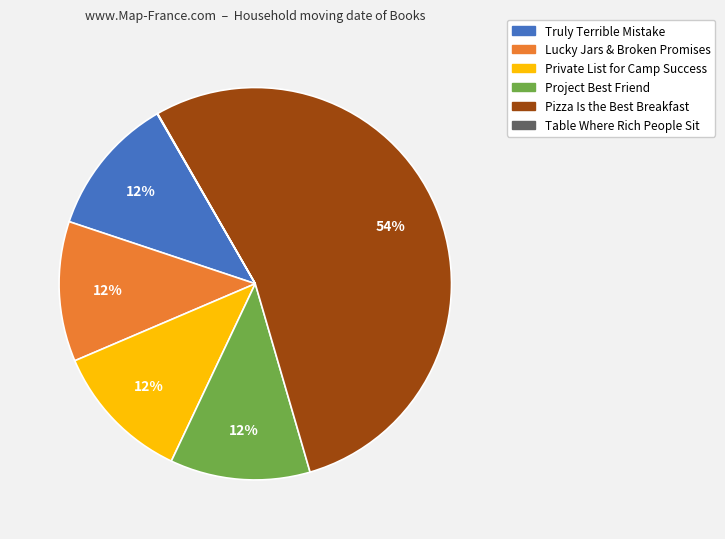

To the nearest percent, what percentage of the pie is Truly Terrible Mistake?

12%